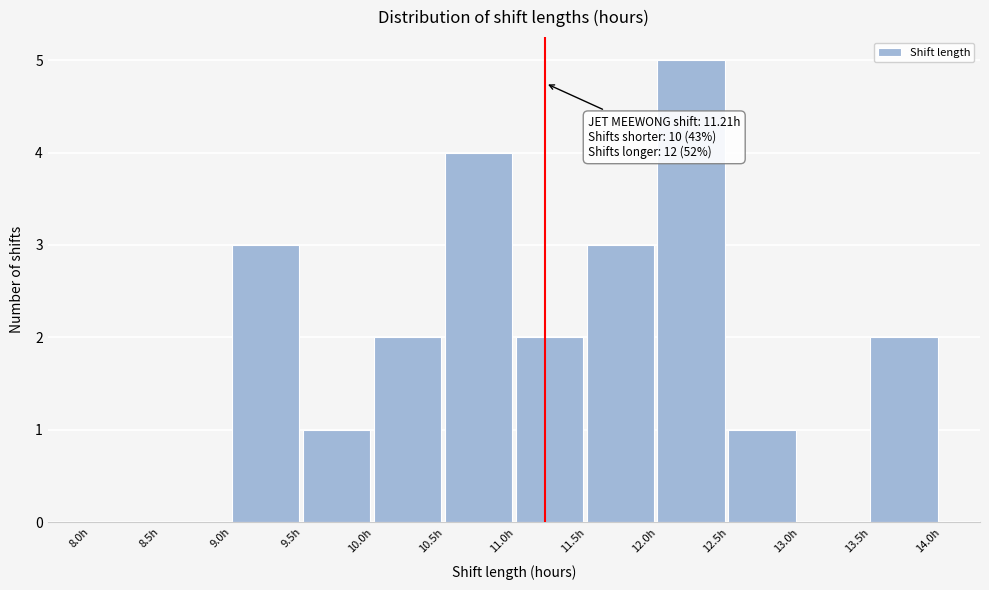

Which range on the x-axis has the tallest bar?

12.0 to 12.5